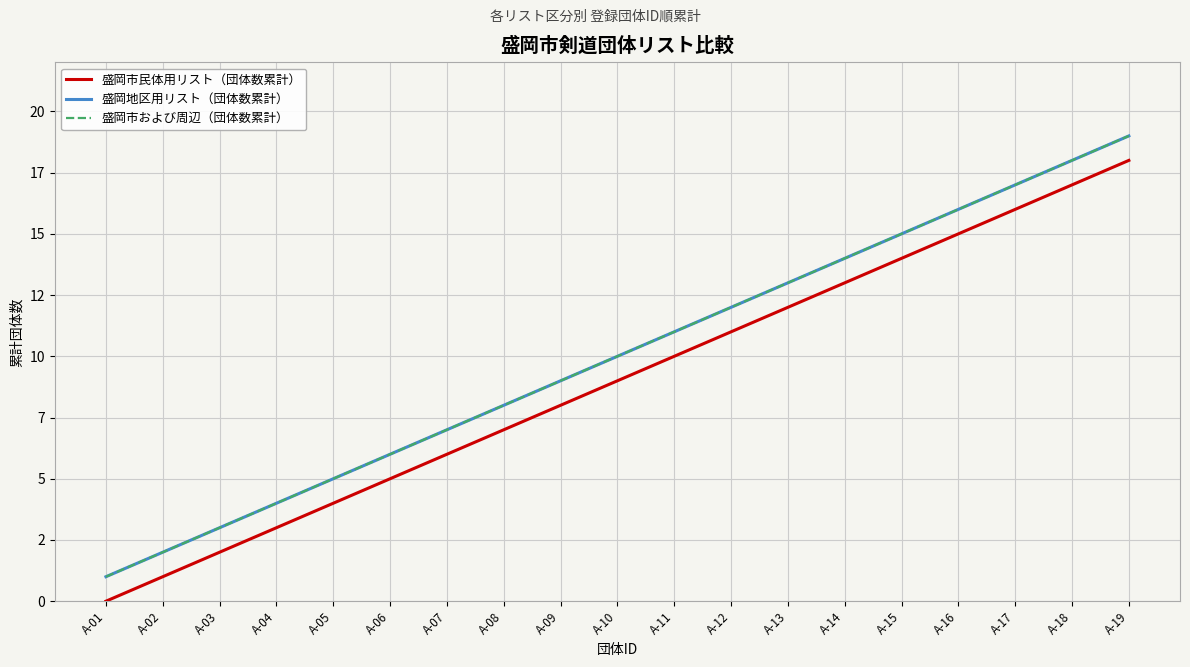

What is the maximum value shown in the chart?

19